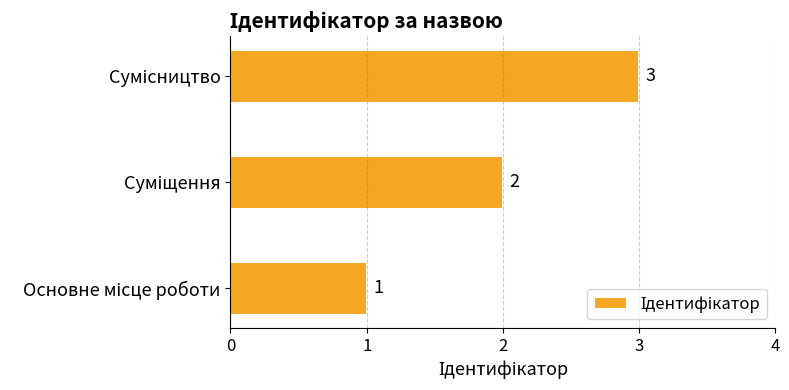

What is the sum of all values?

6